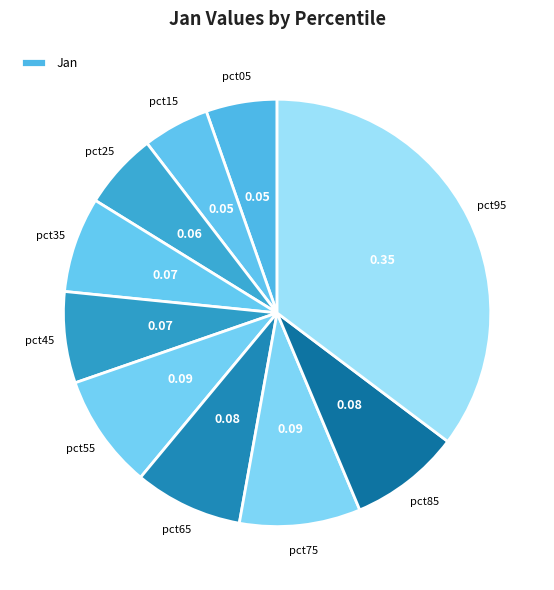

Rank the categories by value from lowest to highest.

pct15, pct05, pct25, pct45, pct35, pct65, pct85, pct55, pct75, pct95